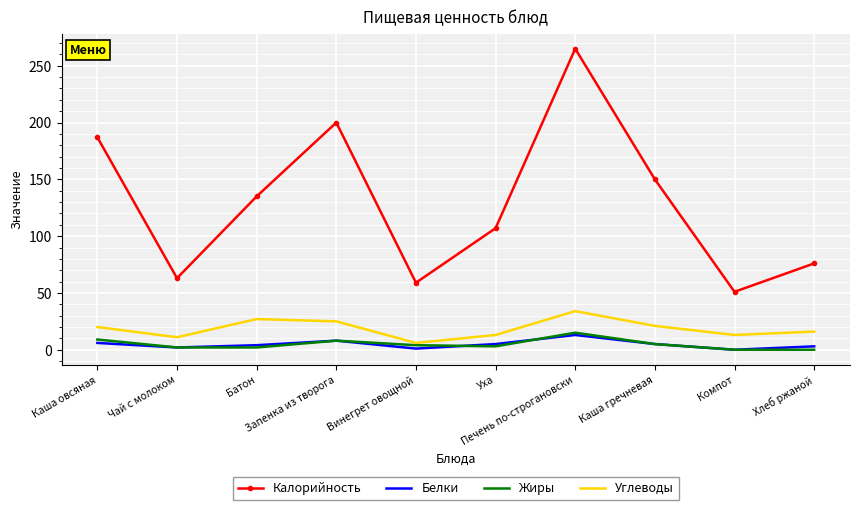

What is the maximum value for Белки?

13